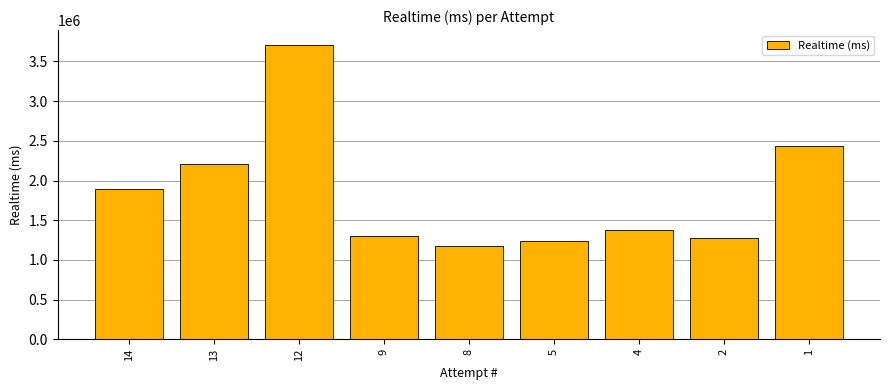

What is the change in value from 14 to 1?

+541232